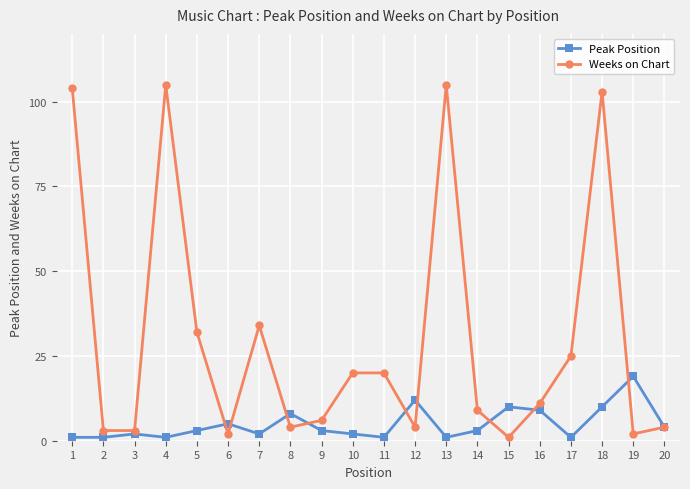

True or false: Peak Position and Weeks on Chart intersect in this chart.

True